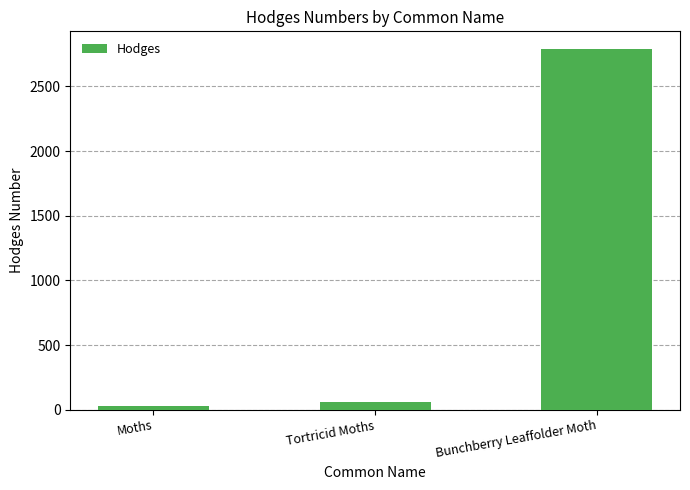

How many values exceed 62?

2